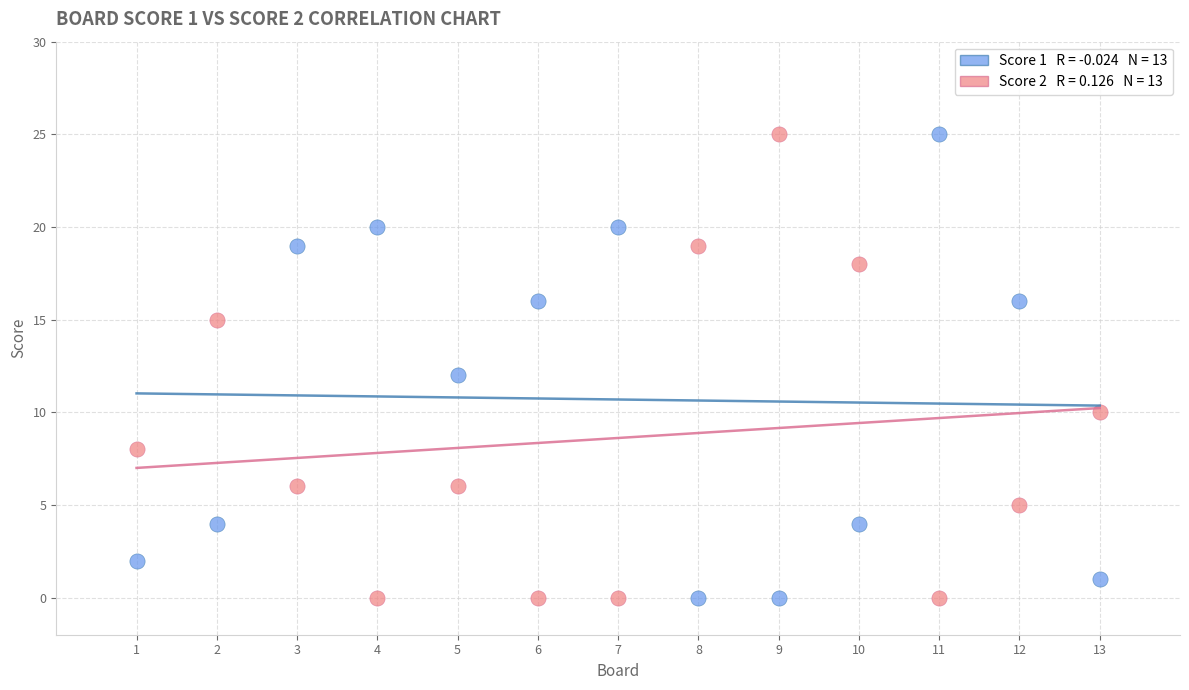

Across all data points, what is the range of Y values (max minus min)?

25